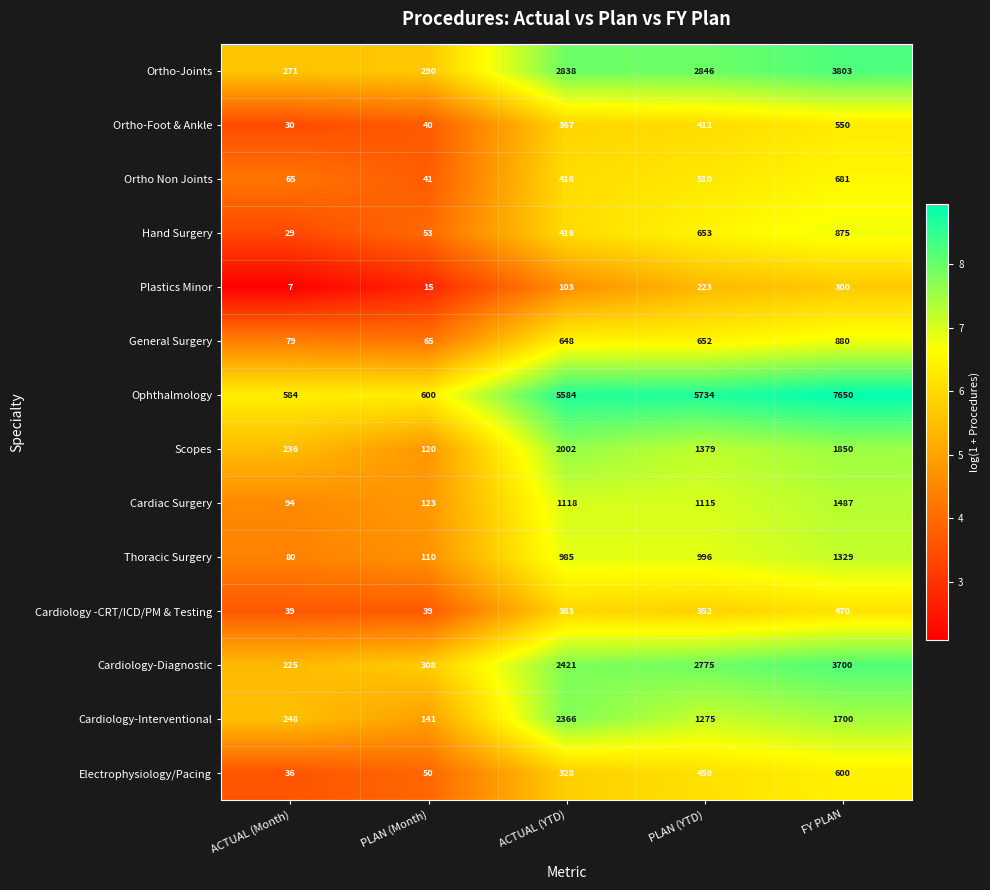

What is the approximate value of Scopes at FY PLAN?

1850